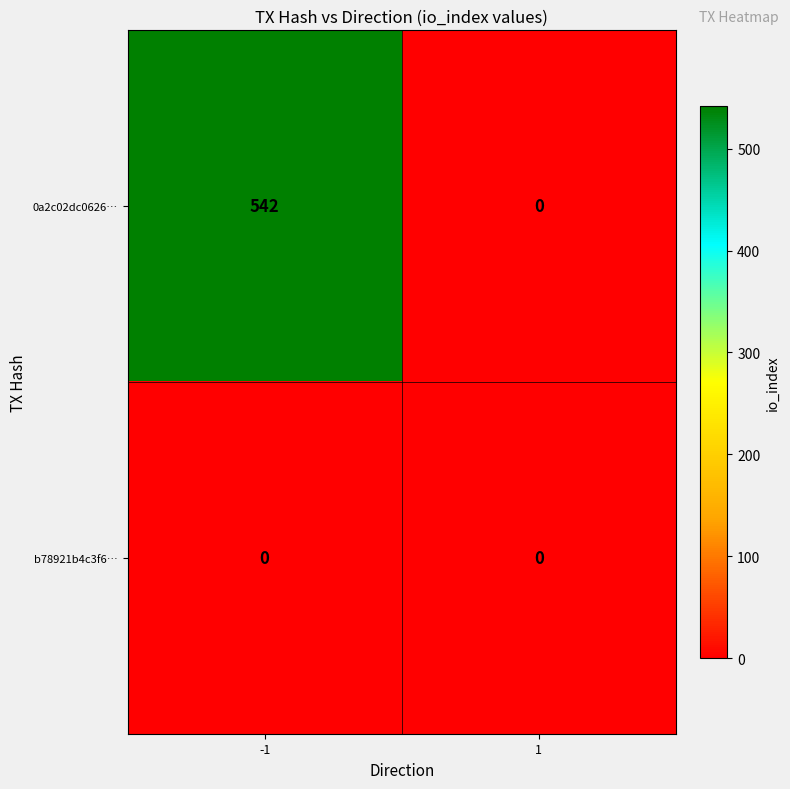

What is the difference between the 0a2c02dc0626… values at -1 and 1?

542